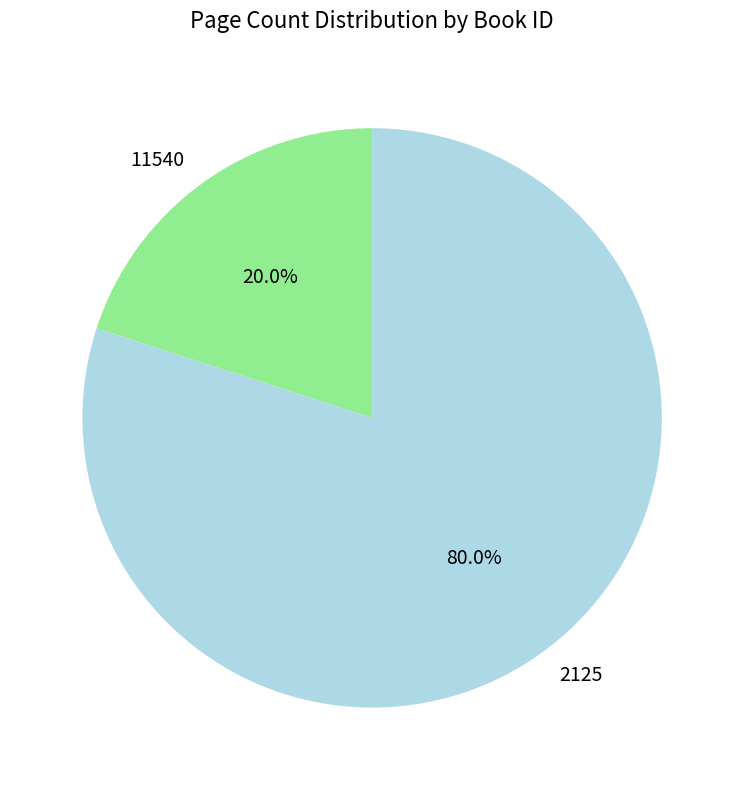

What percentage is NOT represented by 11540?

80.0%